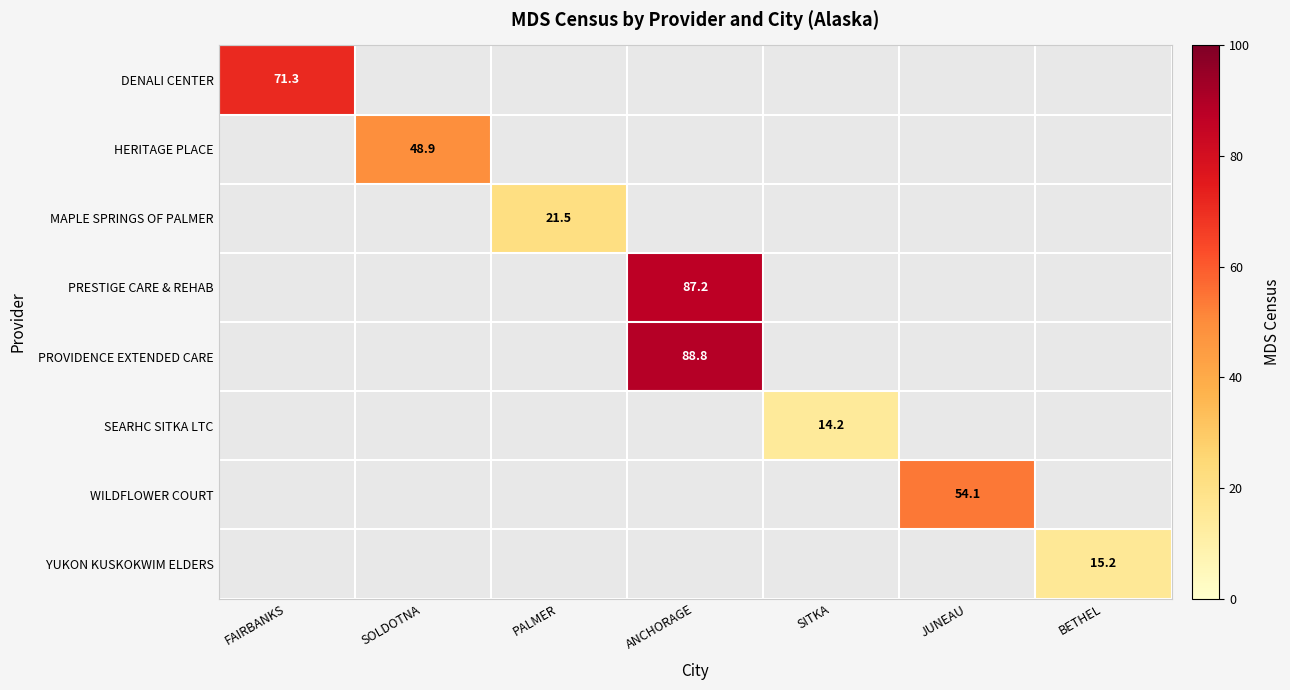

The value of MAPLE SPRINGS OF PALMER at PALMER is 30.1. True or false?

False